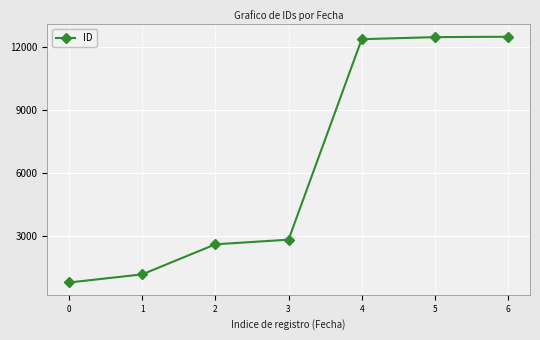

What is the difference between the second highest and second lowest values?

11297